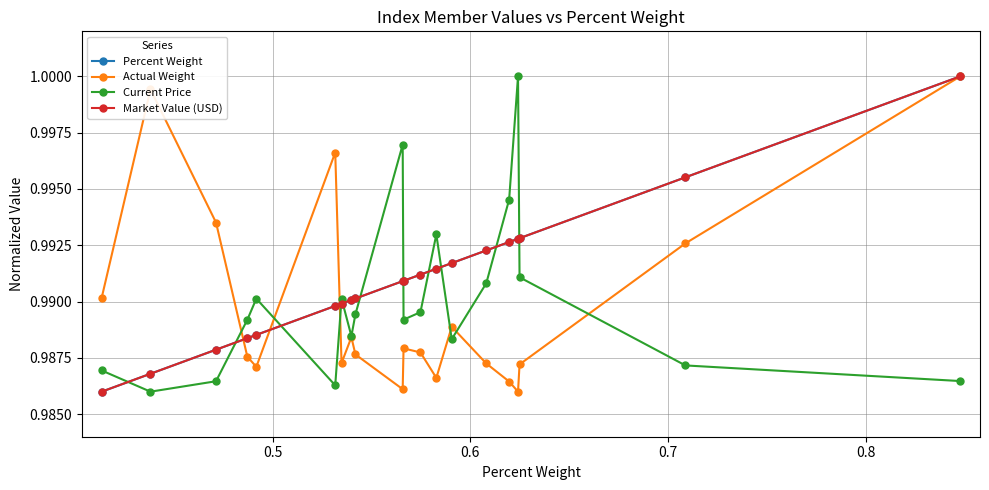

True or false: Current Price and Market Value (USD) intersect in this chart.

True